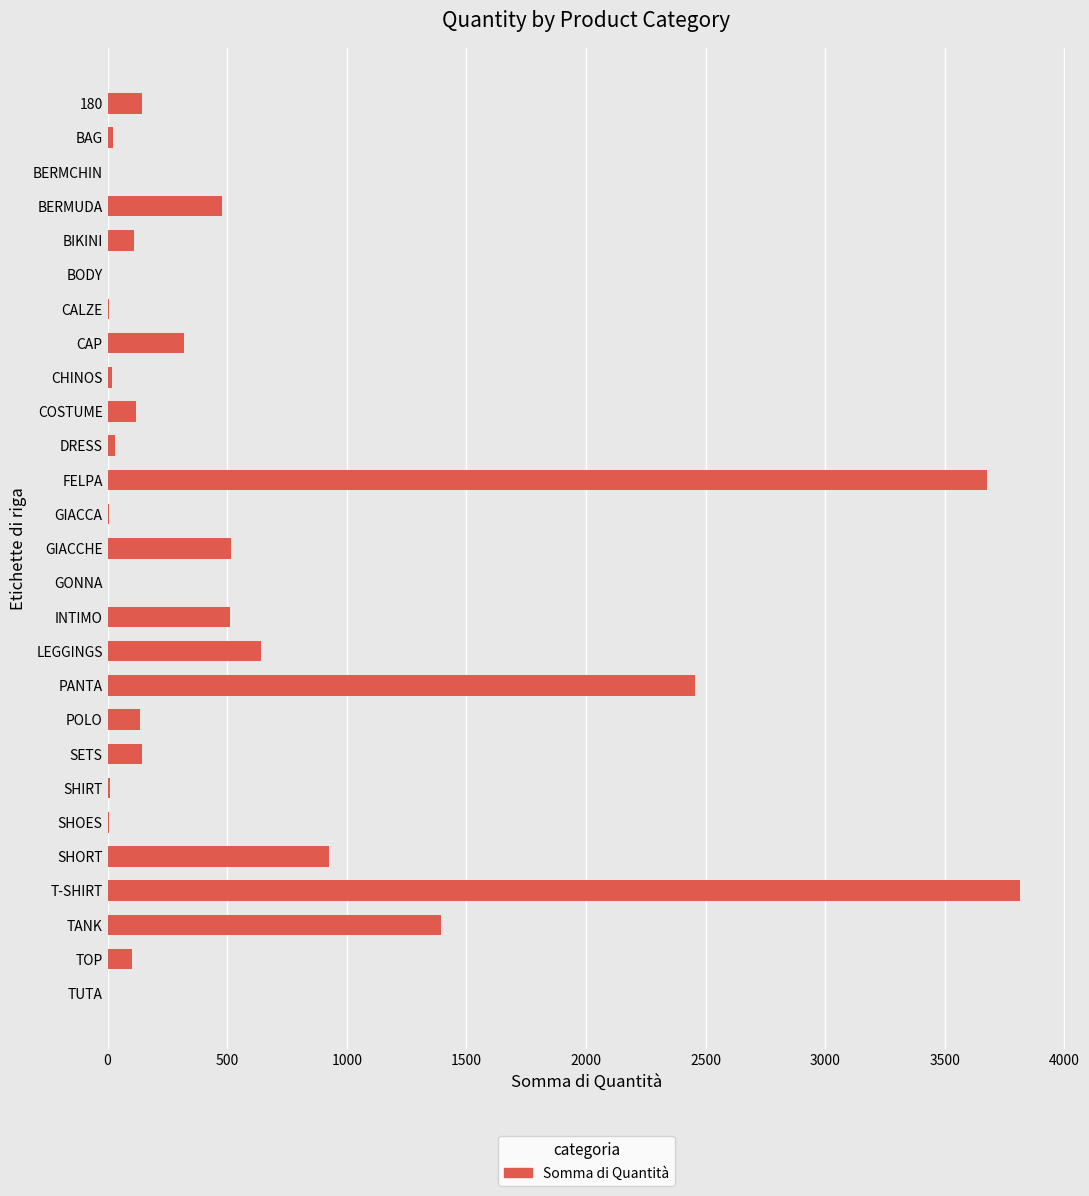

Which has a higher value, BIKINI or TANK?

TANK